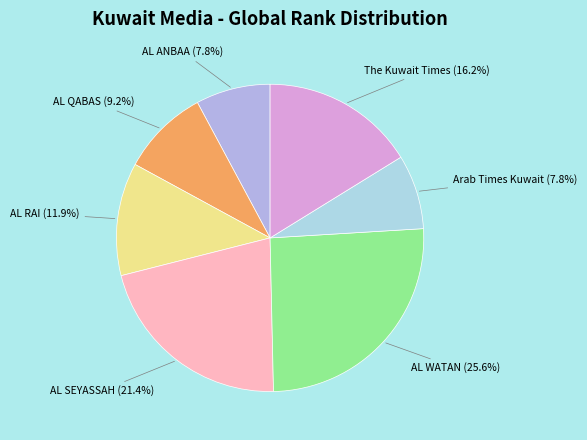

What is the largest slice in the pie chart?

AL WATAN